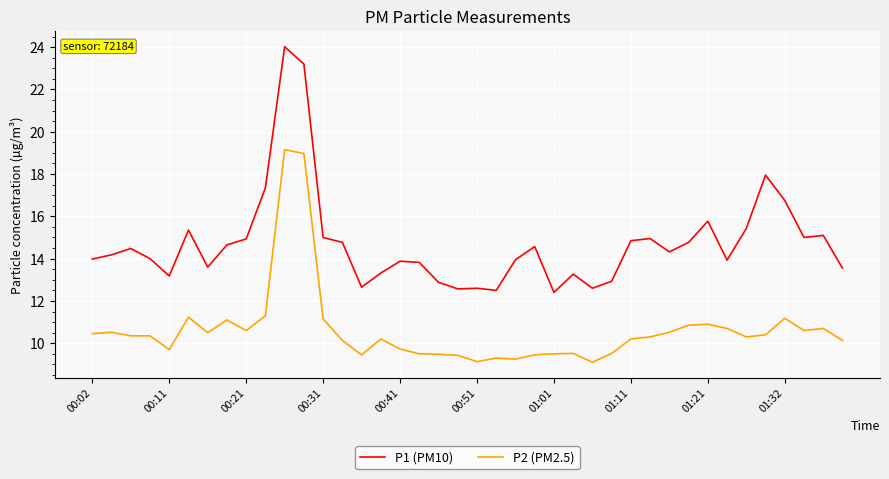

What is the maximum value for P1 (PM10)?

24.0